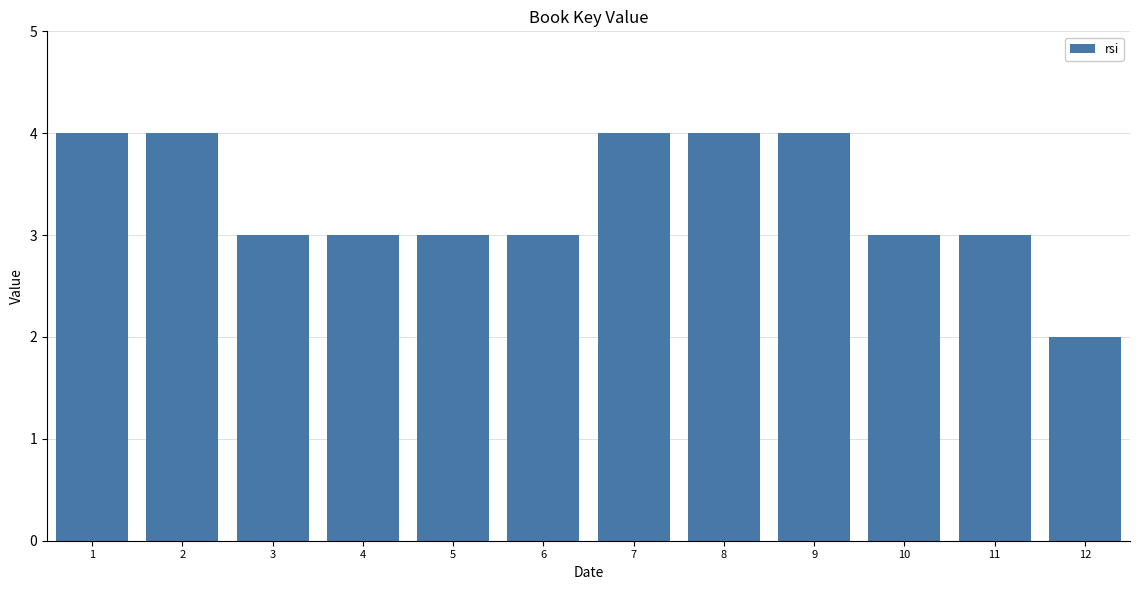

Reading right to left, extract all data points from this chart.

12=2	11=3	10=3	9=4	8=4	7=4	6=3	5=3	4=3	3=3	2=4	1=4